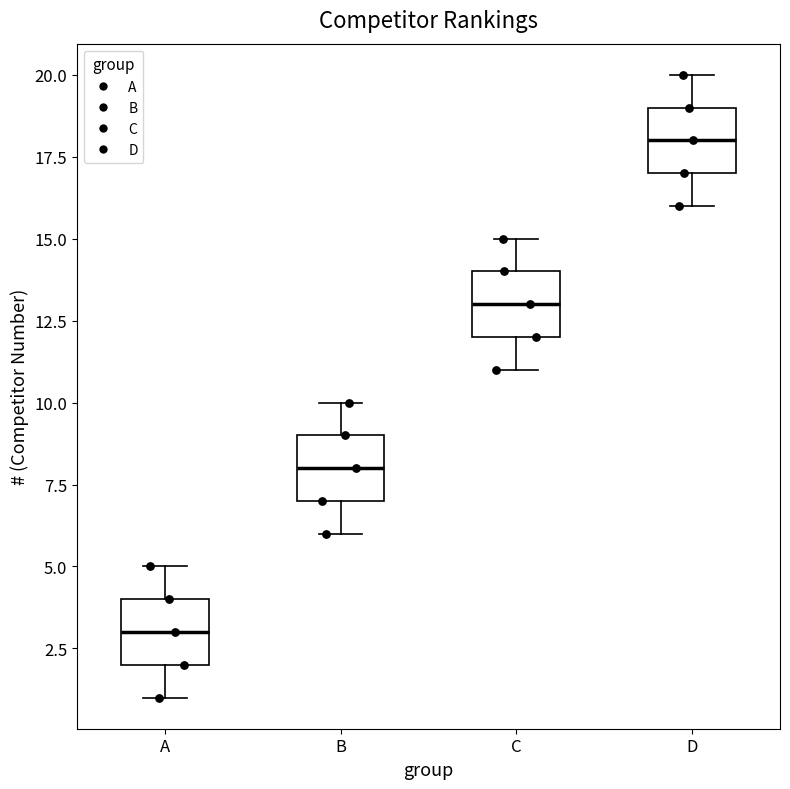

Where is the lower edge of the box for B on the y-axis? The values are not printed on the chart, so give them approximately, as read against the axis.

7